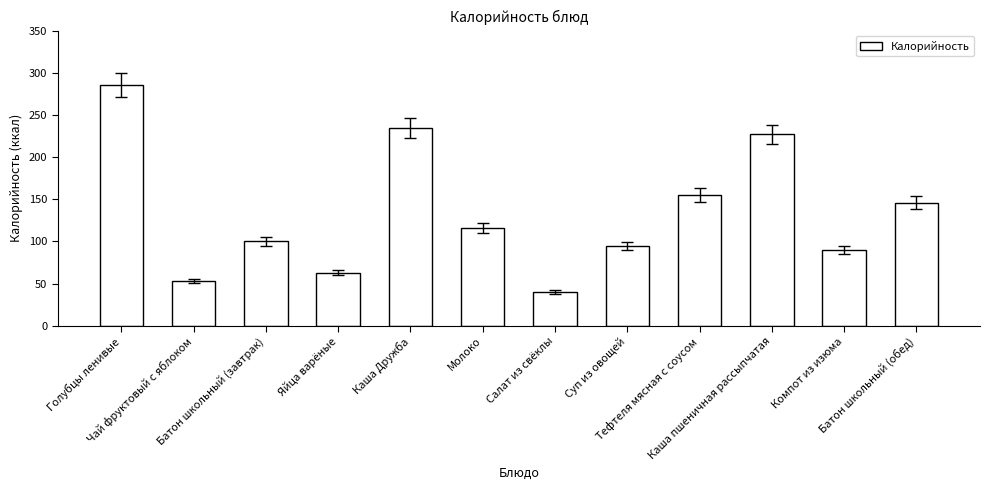

What is the approximate value at Тефтеля мясная с соусом, to the nearest 5?

155